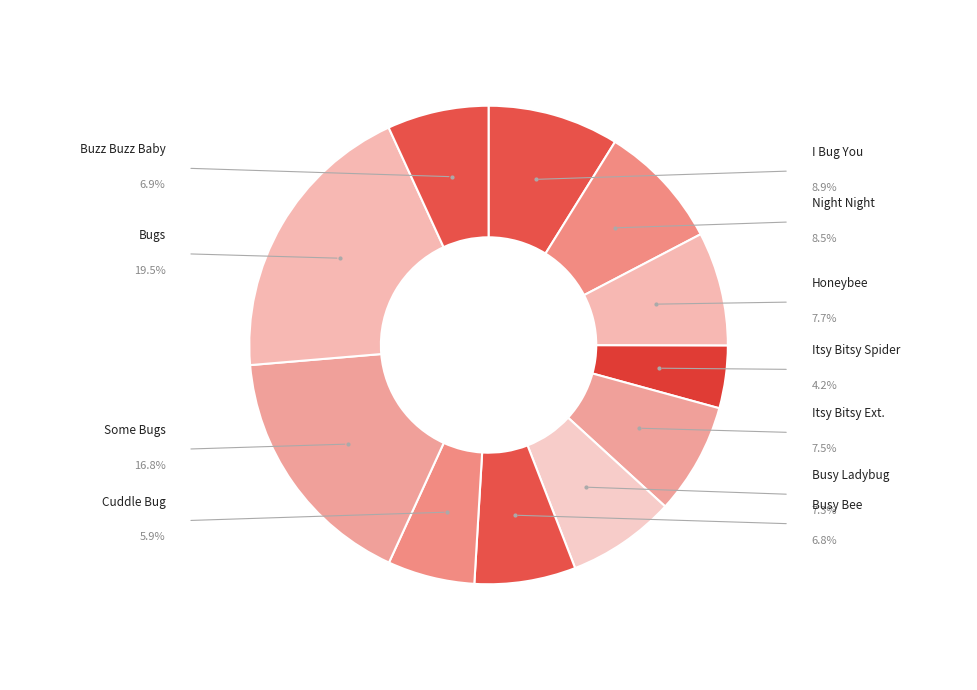

How many segments does this pie chart have?

11